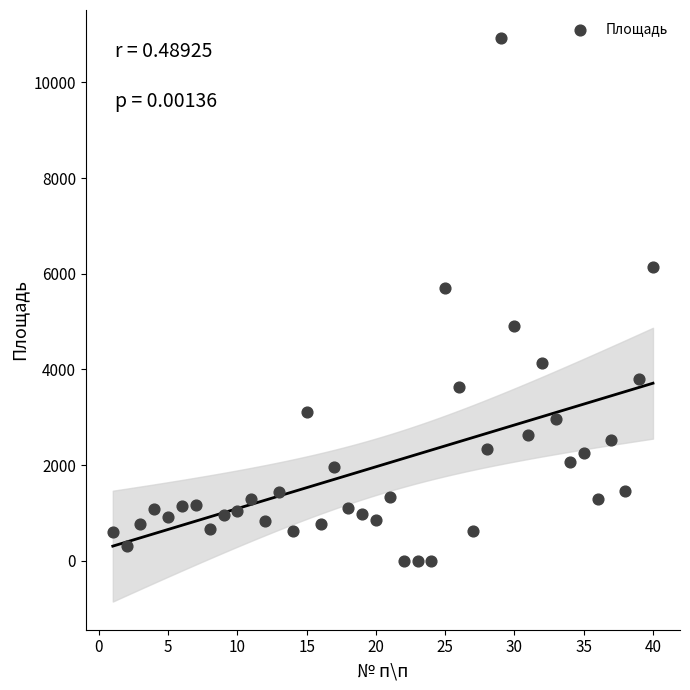

What Y value in the scatter plot is closest to 5462?

5706